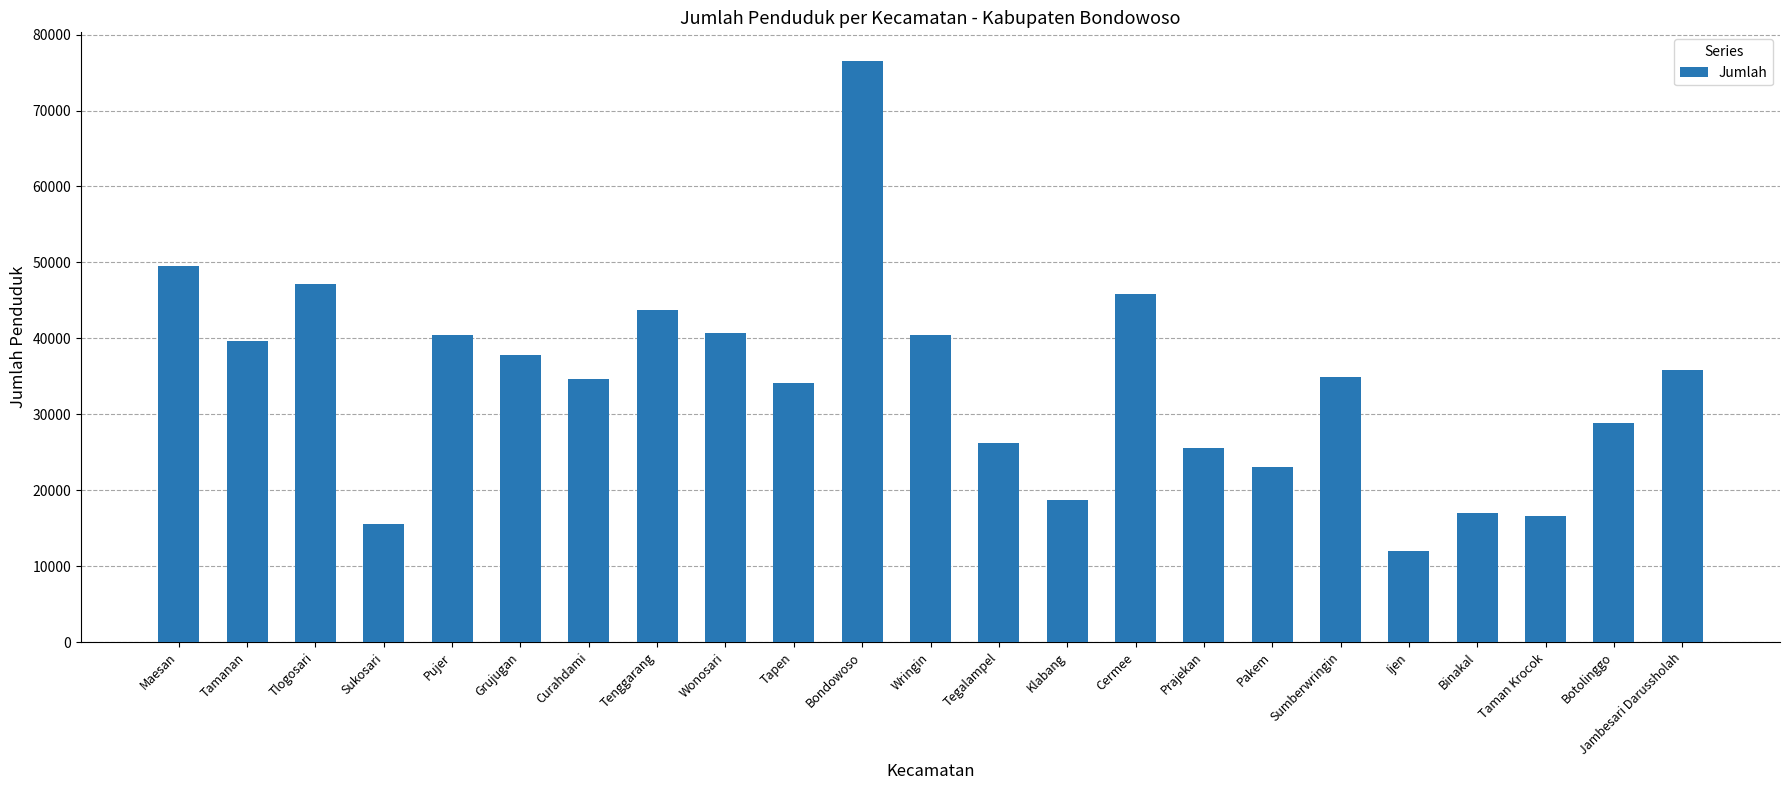

The chart shows a value of 34121 at Tapen. True or false?

True